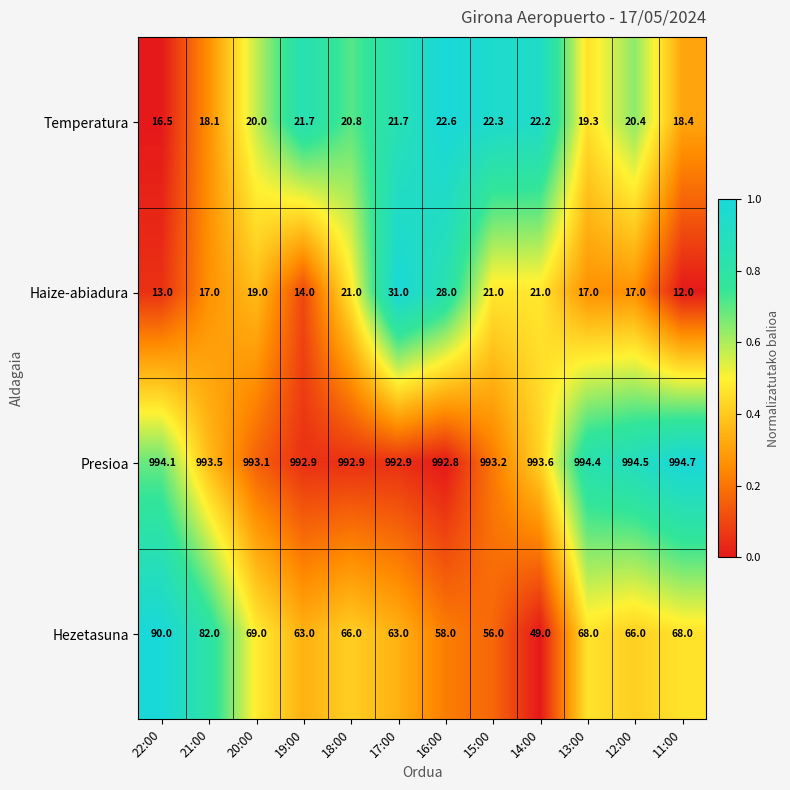

At which label is Hezetasuna closest to 69?

20:00